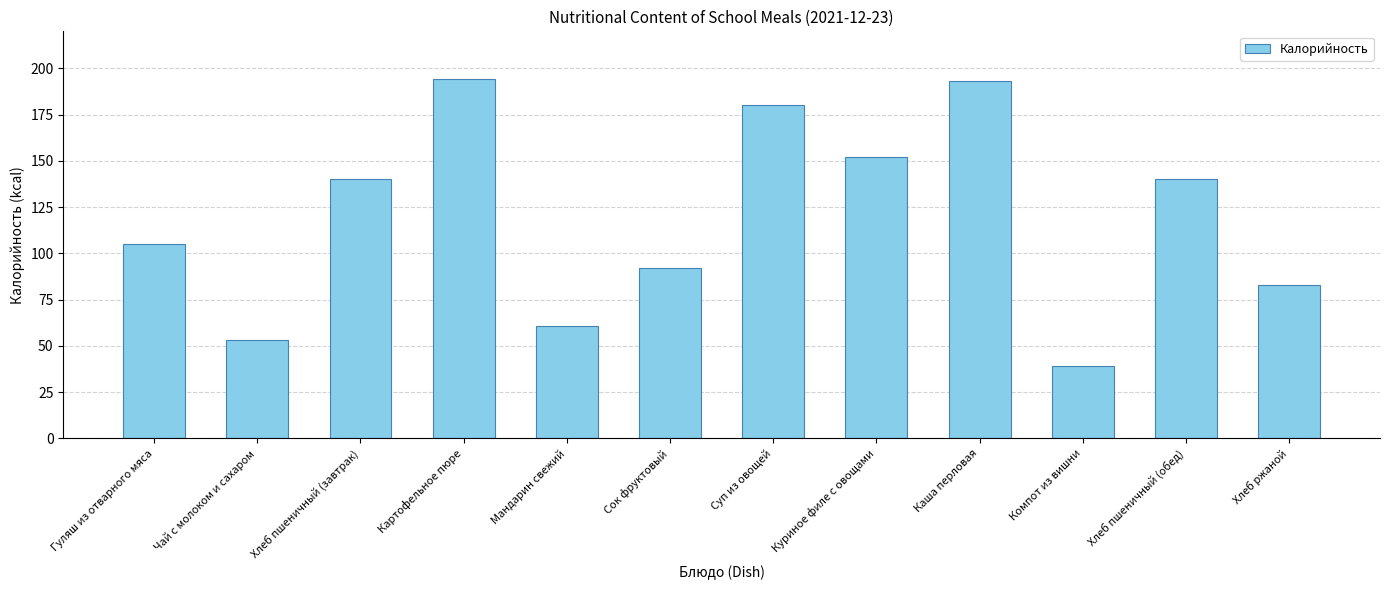

At which label is the value closest to 116?

Гуляш из отварного мяса